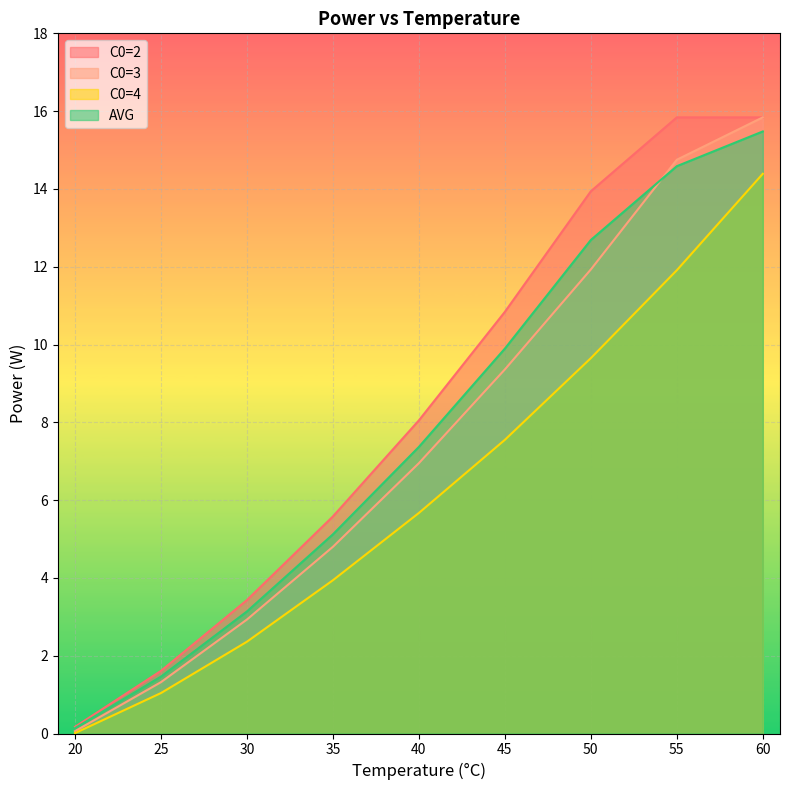

What is the total value across all series at 25?

5.4